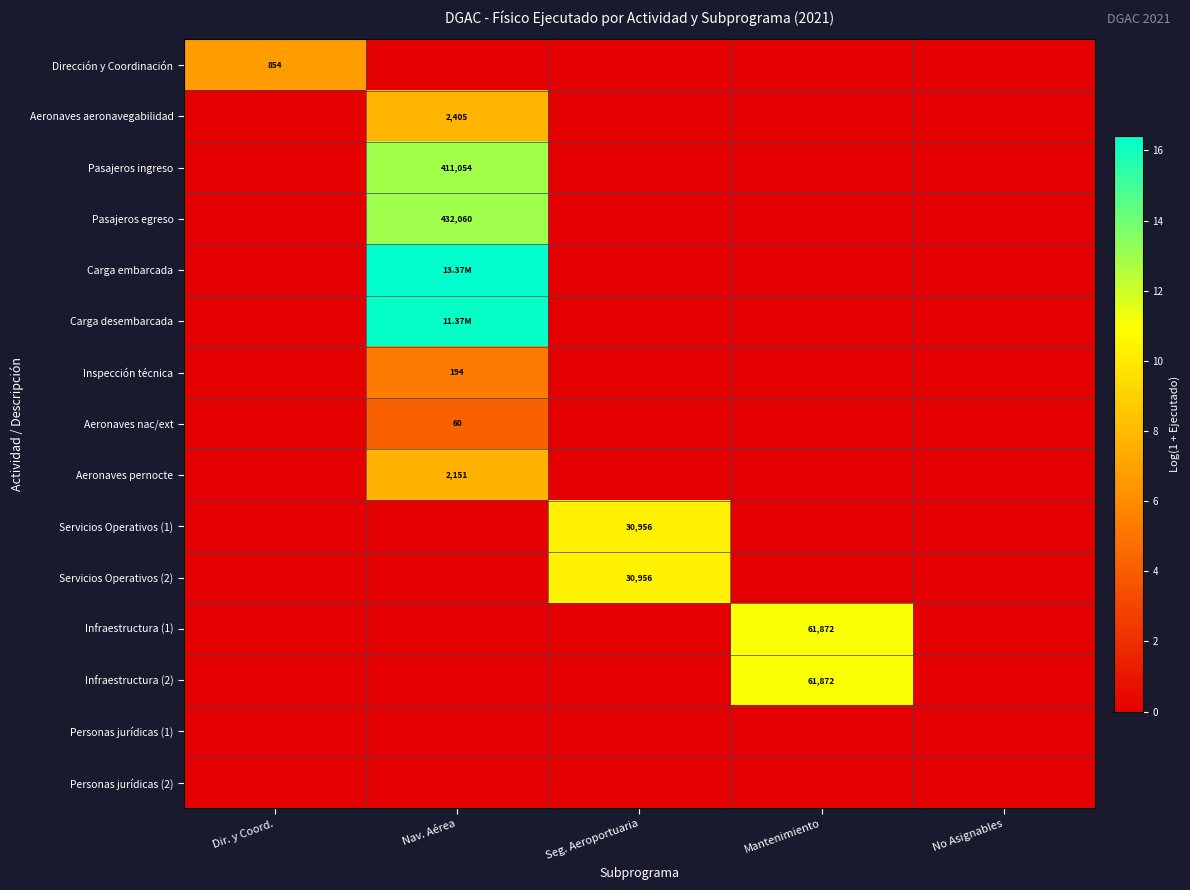

How many data points in Aeronaves aeronavegabilidad are above 0?

1